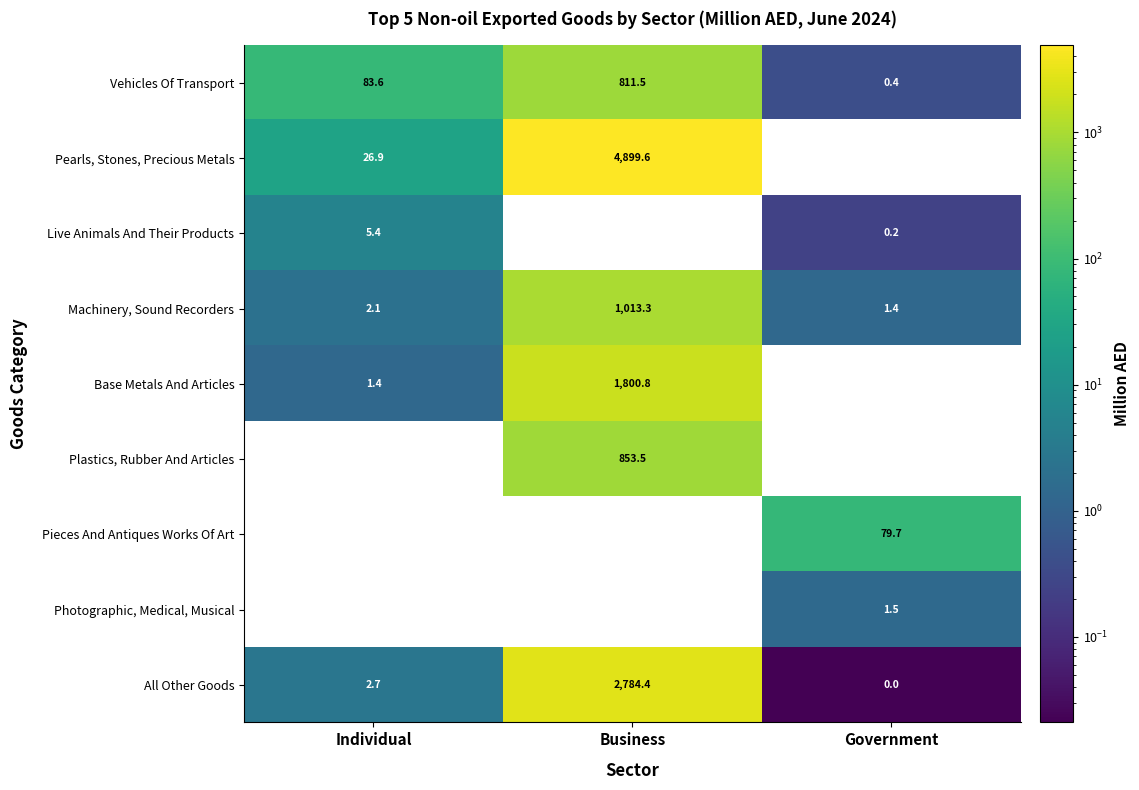

At which category does the chart reach its peak across all series?

Business